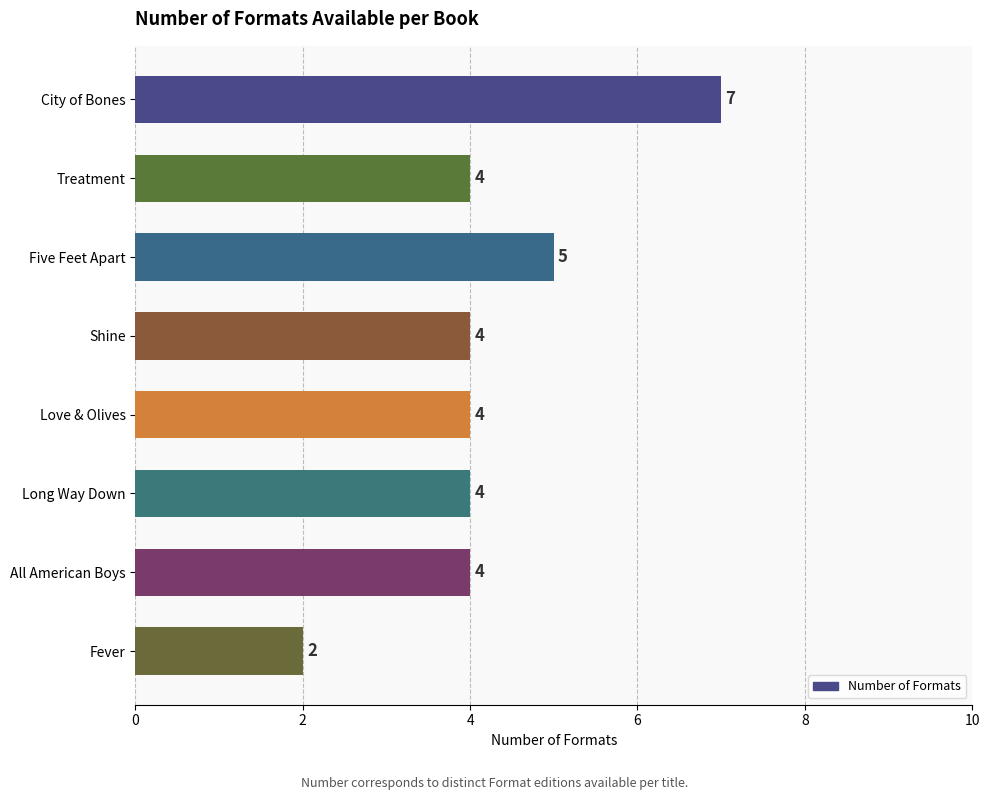

Reading bottom to top, what are all the values shown in this chart?

2	4	4	4	4	5	4	7